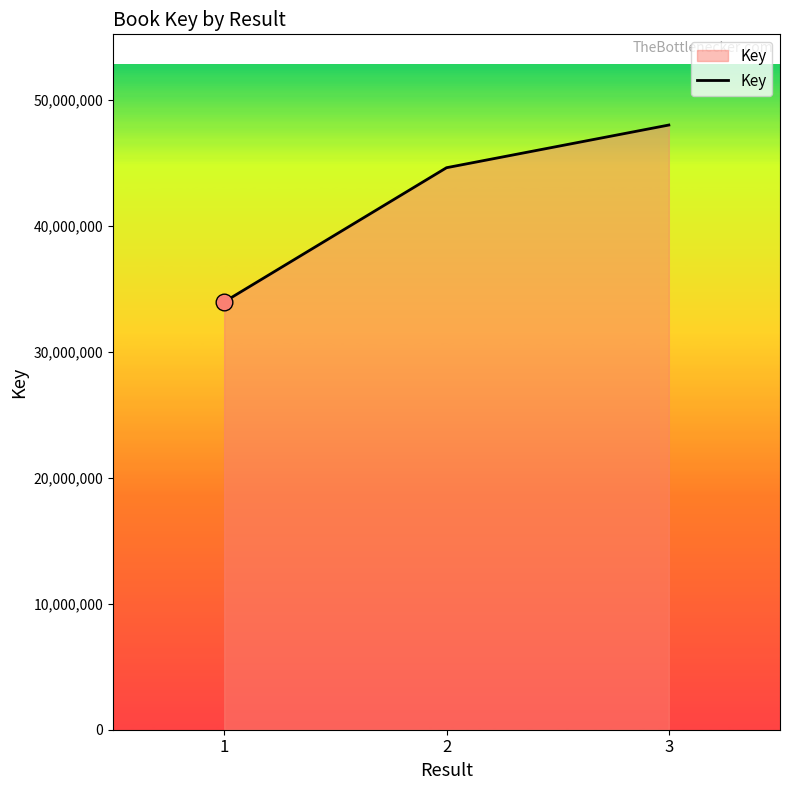

Is it true that the value at 1 is 33960094?

True